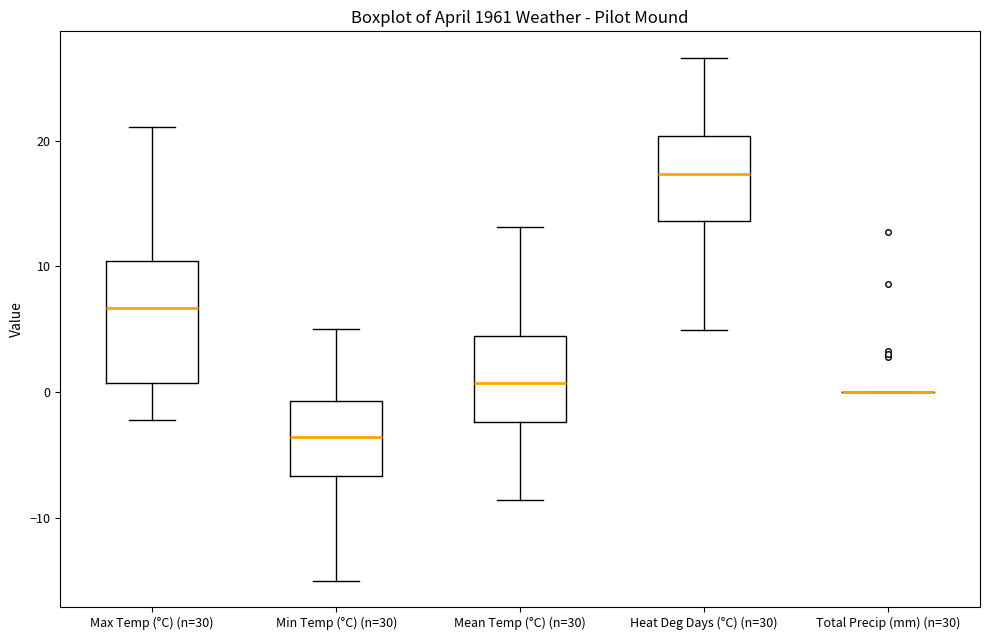

Reading left to right, transcribe this box plot: for each box, give where its median line is, the range the box spans, and where its two whiskers end, as read against the y-axis. The values are not printed on the chart, so give them approximately, as read against the axis.

Max Temp (°C) (n=30): median 7, box 1 to 10, whiskers -2 to 21
Min Temp (°C) (n=30): median -4, box -7 to -1, whiskers -15 to 5
Mean Temp (°C) (n=30): median 1, box -2 to 4, whiskers -9 to 13
Heat Deg Days (°C) (n=30): median 17, box 14 to 20, whiskers 5 to 27
Total Precip (mm) (n=30): box collapsed to a line at 0, whiskers 0 to 0